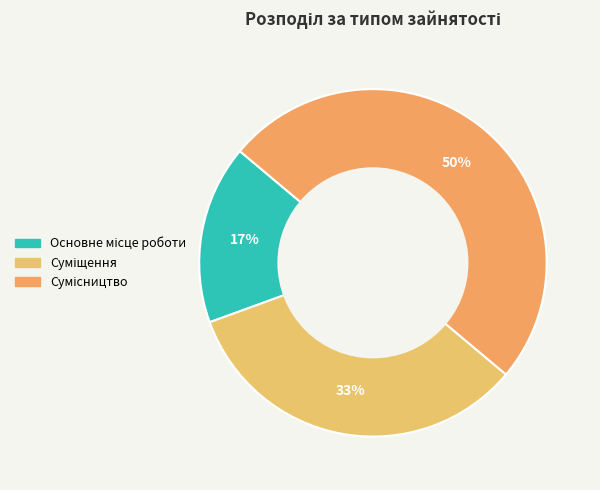

True or false: Суміщення accounts for 18% of the total.

False